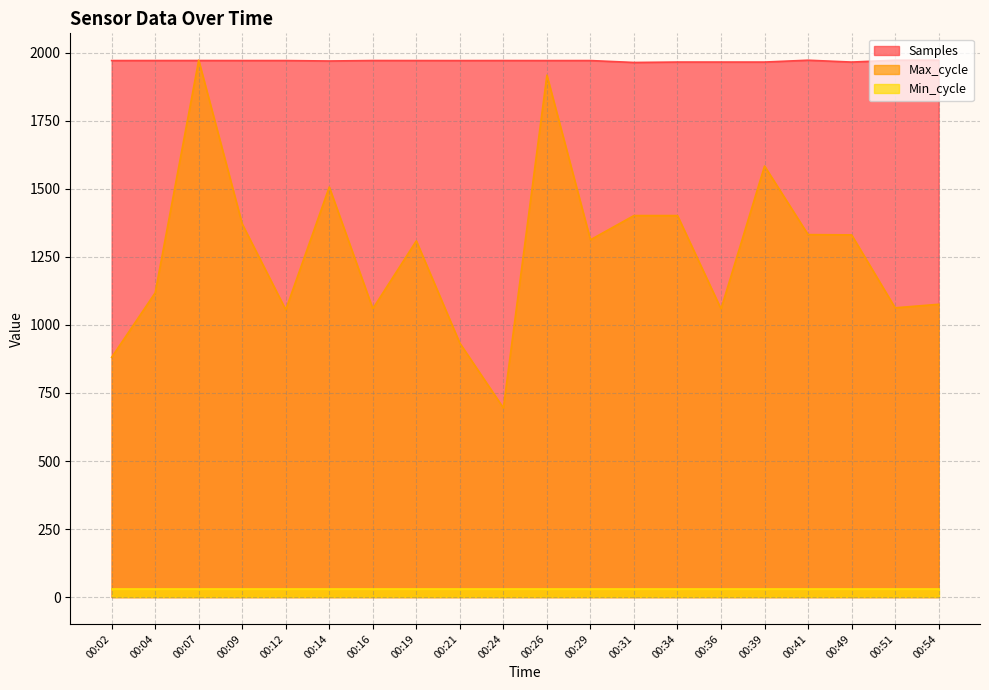

How many distinct data groups are displayed?

3